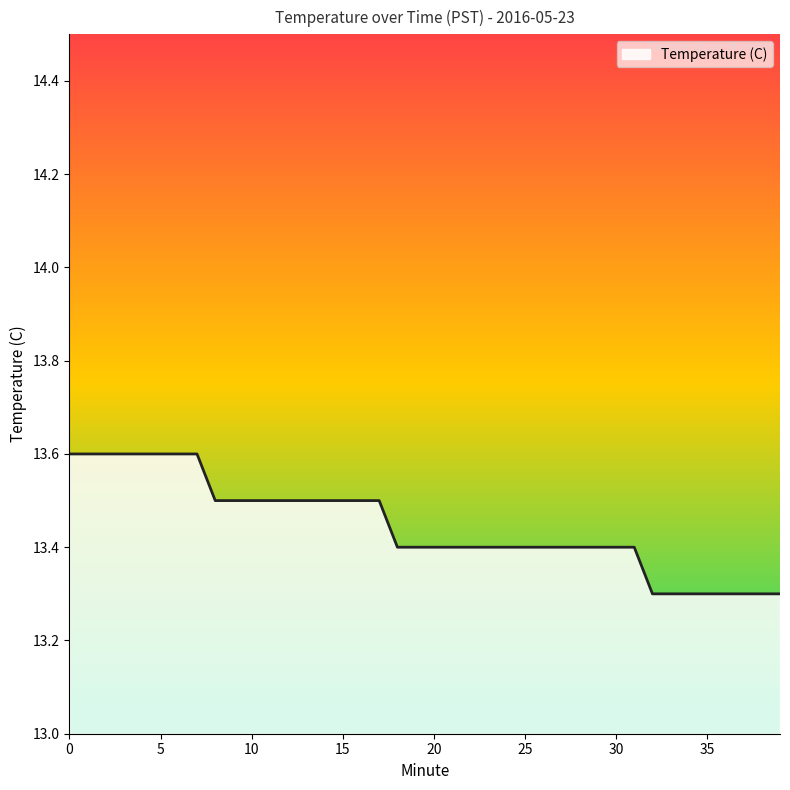

How many distinct data groups are displayed?

1